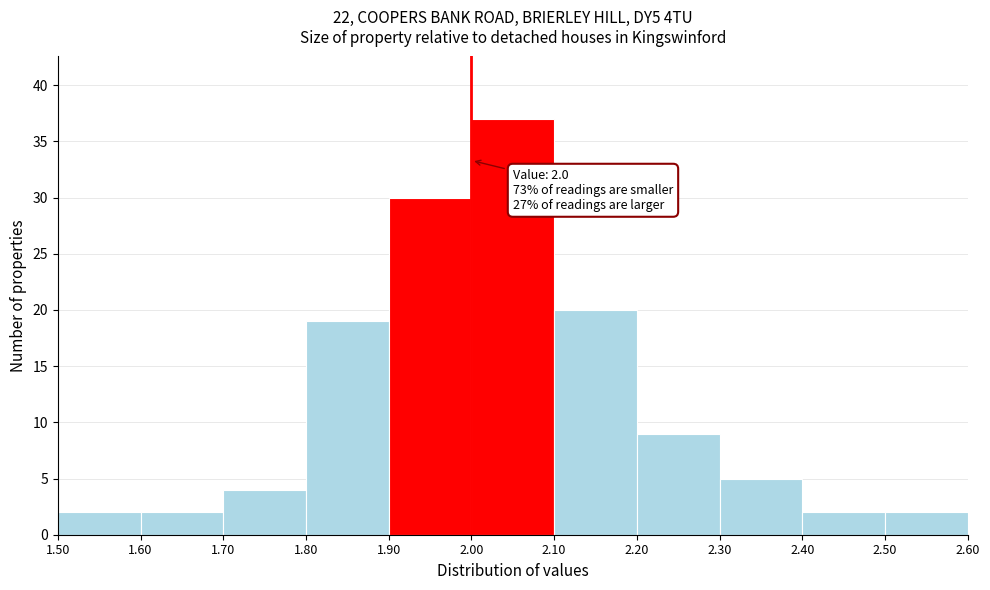

Over which range of the x-axis is the bar tallest?

2.00 to 2.10